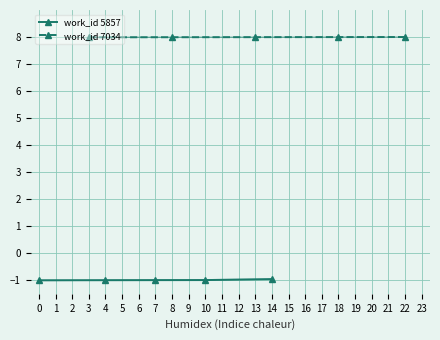

How many lines are shown in the chart?

2